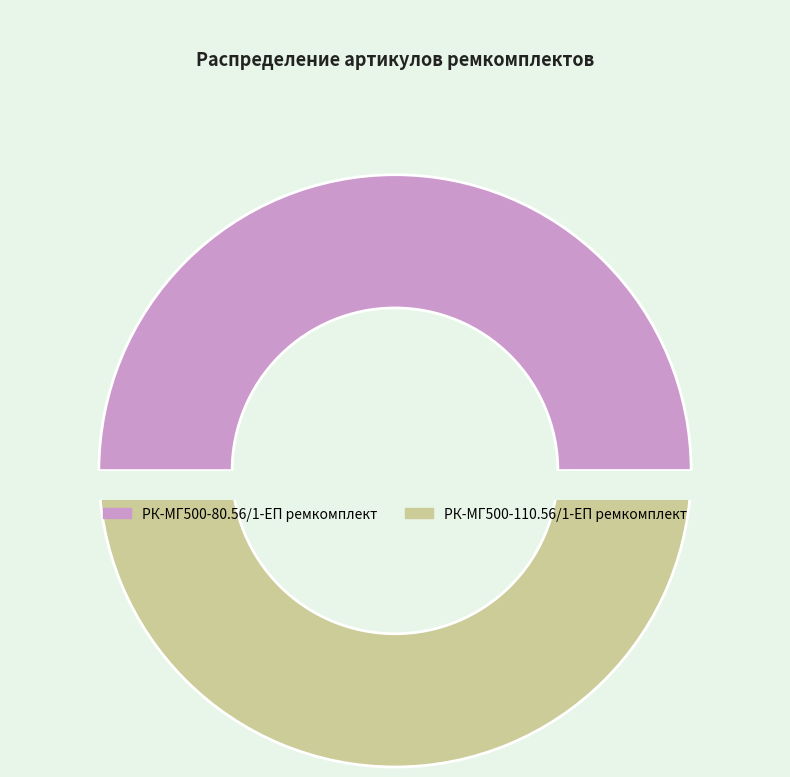

Rank the categories by value from lowest to highest.

РК-МГ500-80.56/1-ЕП ремкомплект, РК-МГ500-110.56/1-ЕП ремкомплект